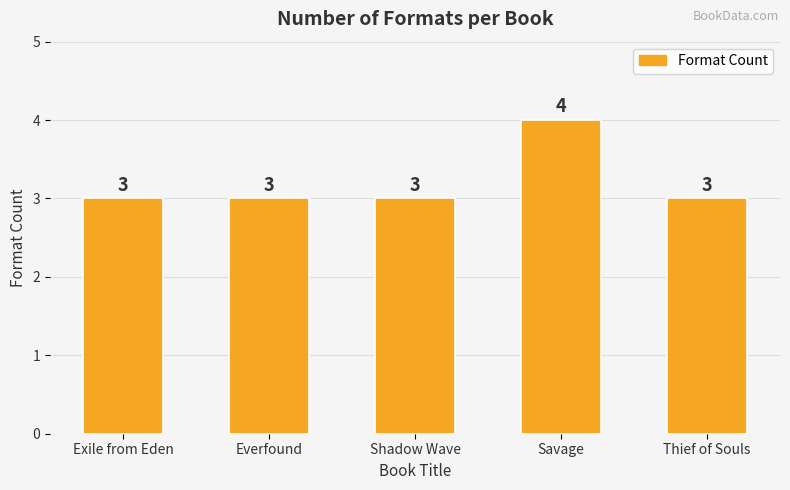

What position from the right is Exile from Eden?

5